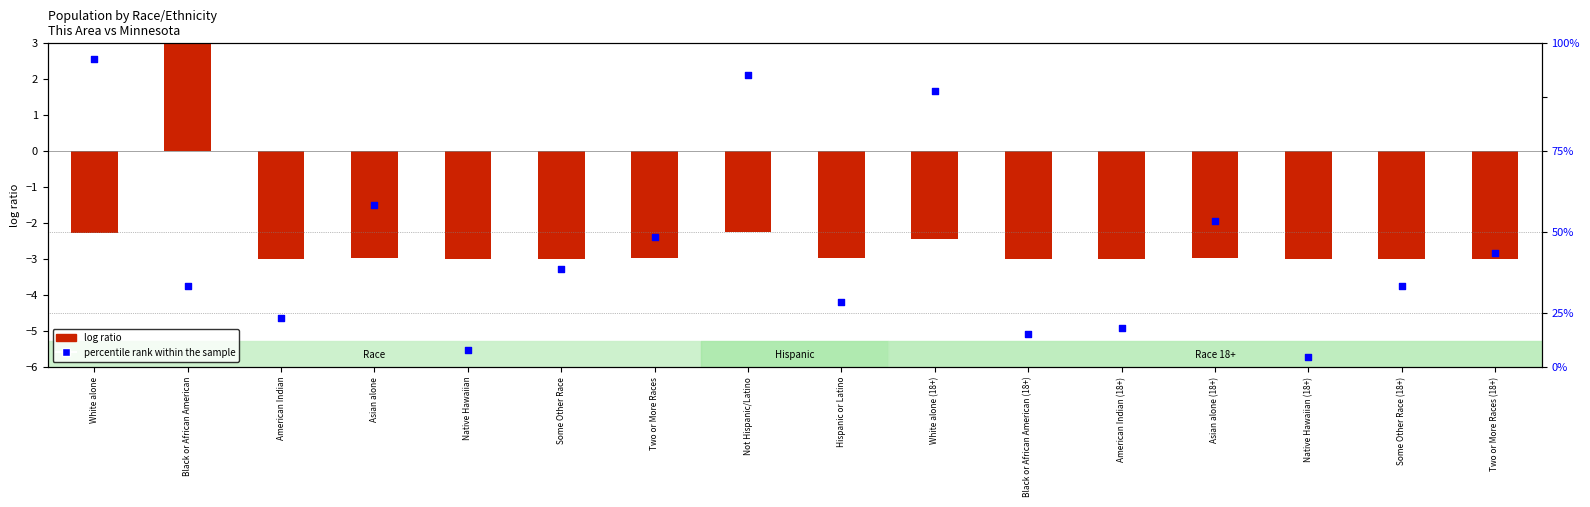

Which series reaches the maximum Y coordinate?

log ratio